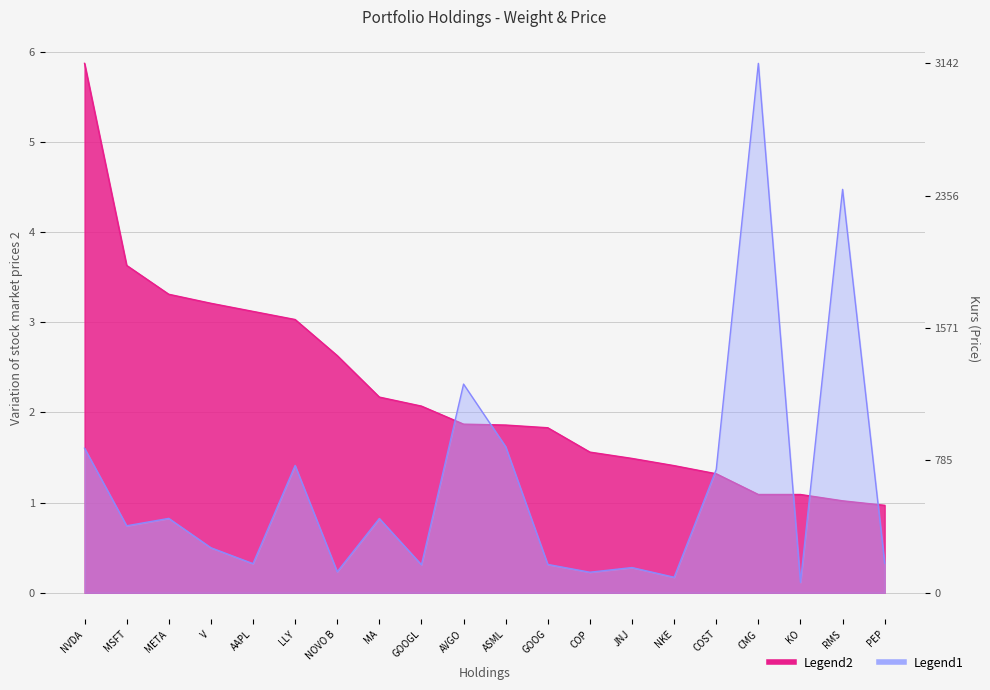

Which series has the largest total across all categories?

Kurs